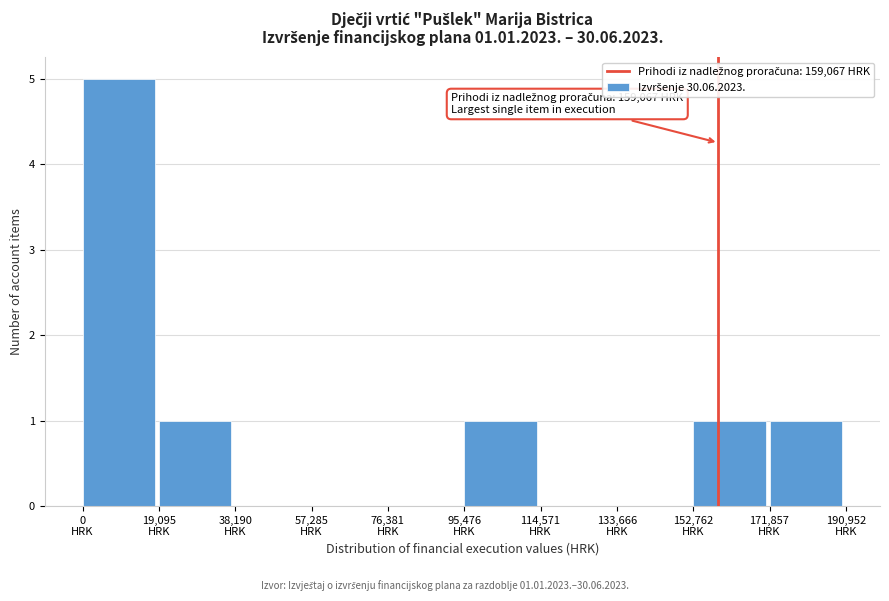

Which range on the x-axis has the tallest bar?

0 to 20000